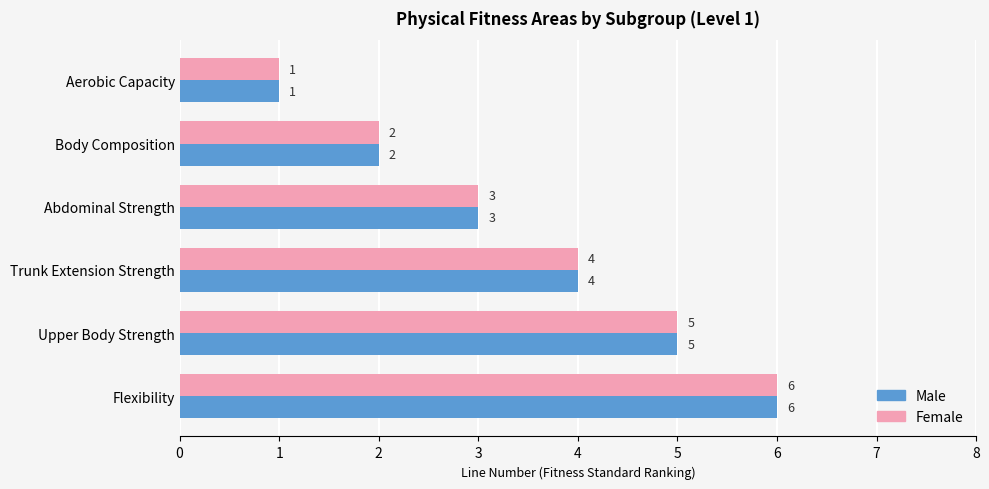

True or false: Female has a value of 6 at Flexibility.

True